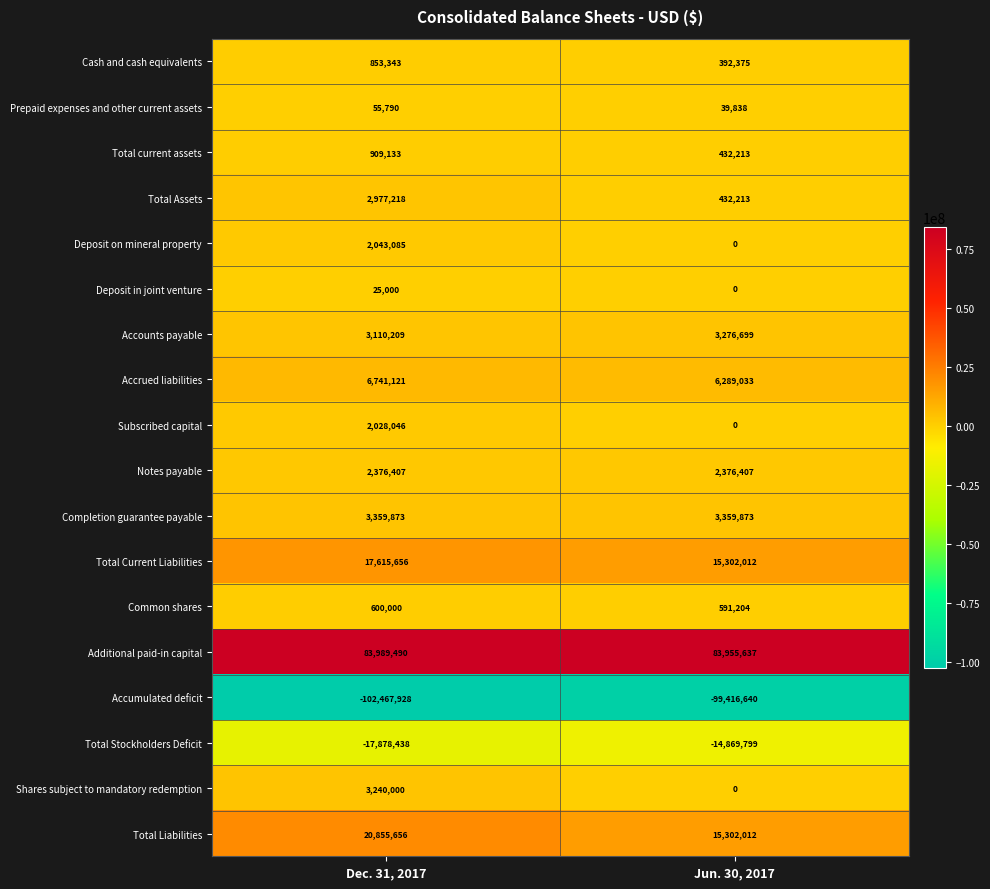

Is it true that Completion guarantee payable equals 1730877 at Dec. 31, 2017?

False